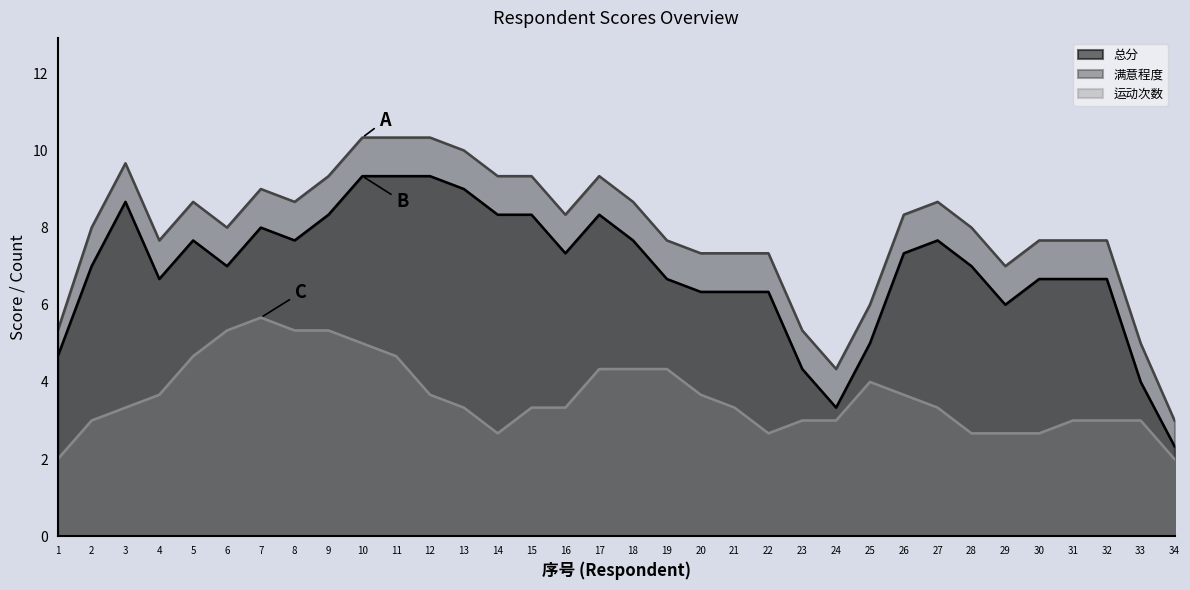

What is the spread (max minus min) of values at 31?

4.7